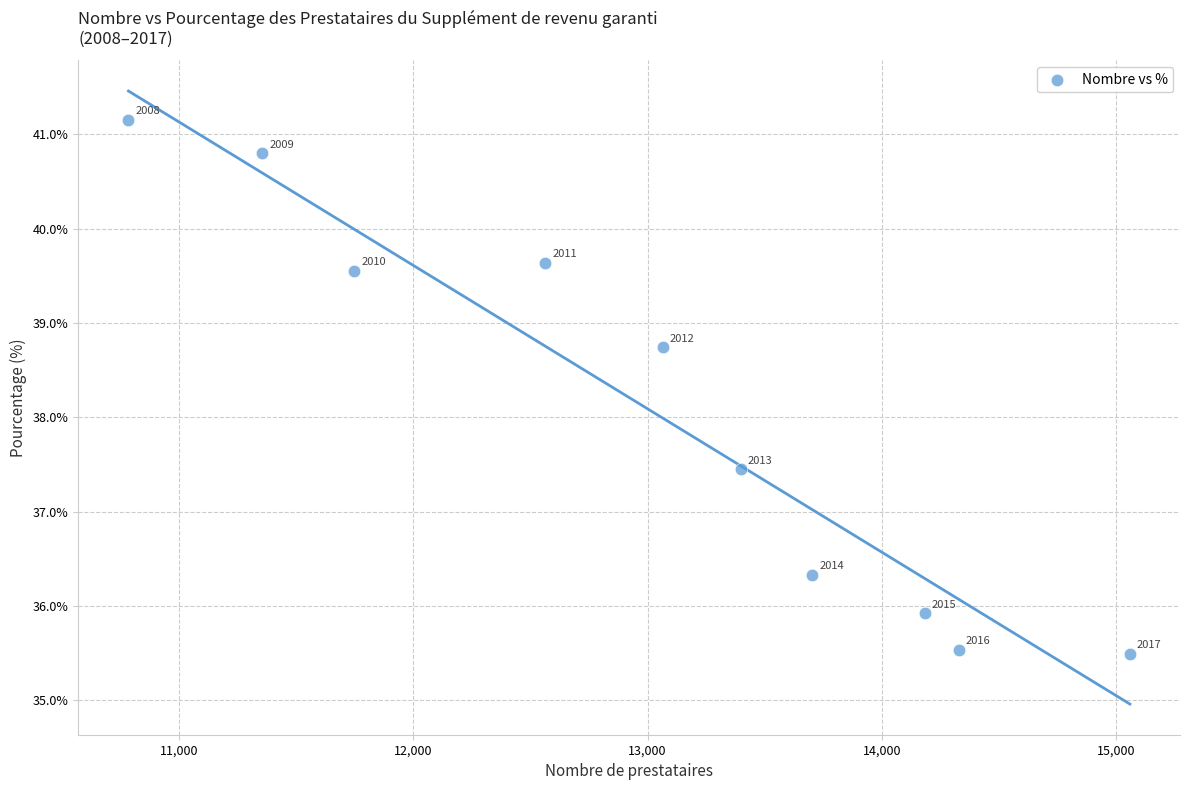

What Y value in the scatter plot is closest to 38?

37.4